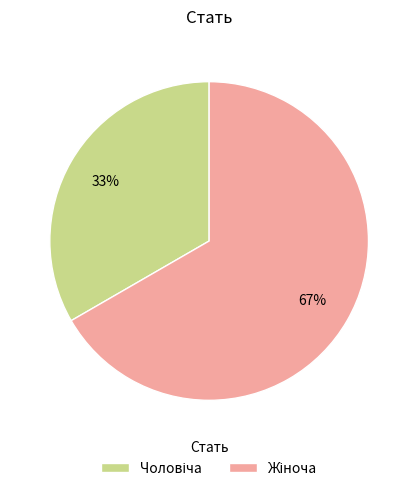

Does any single category account for the majority?

Yes